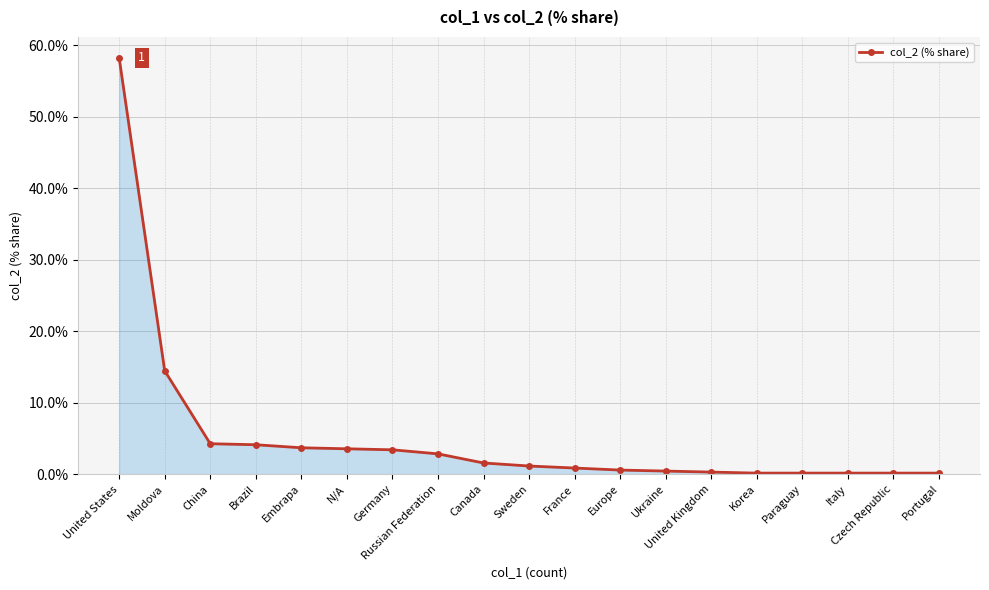

What is the label of the 13th point from the left?

Ukraine